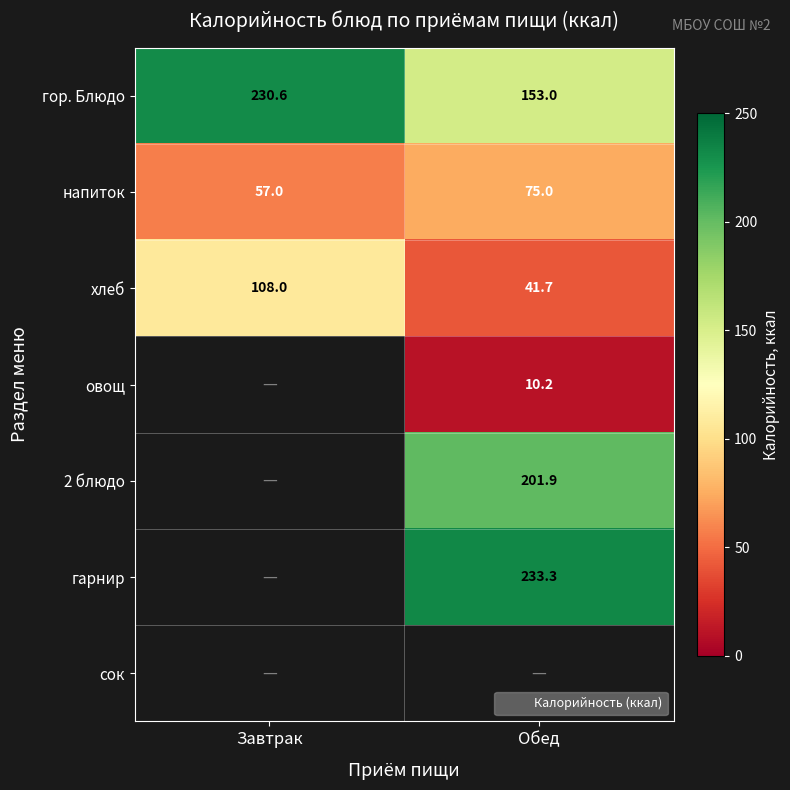

Which has a higher value, Завтрак or Обед?

Завтрак